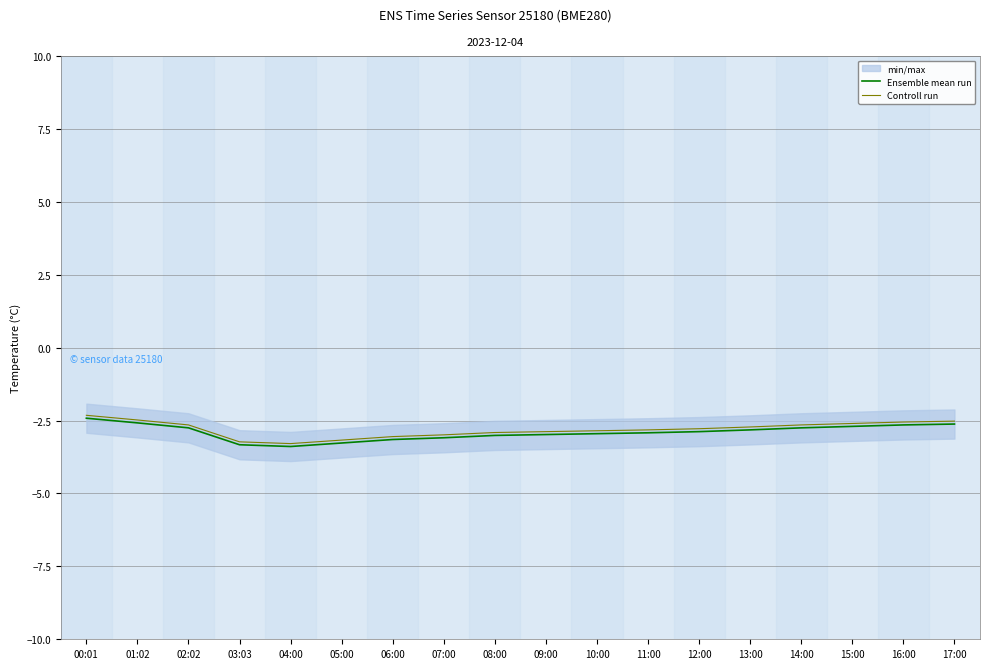

At which category does the chart reach its peak across all series?

00:01